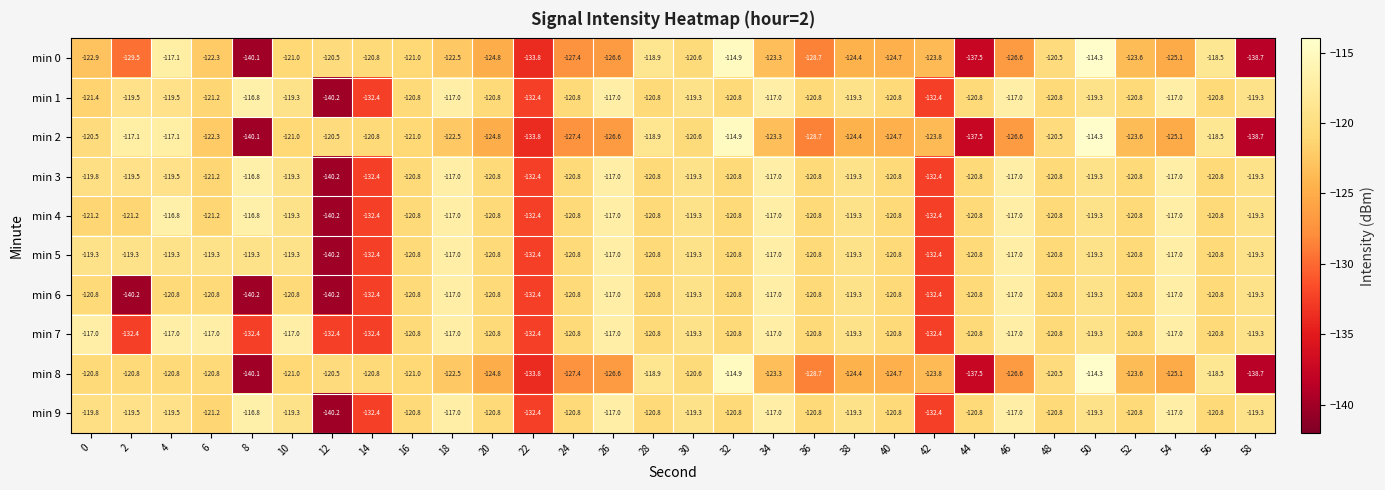

The min 2 series shows -121.0 at 10. True or false?

True